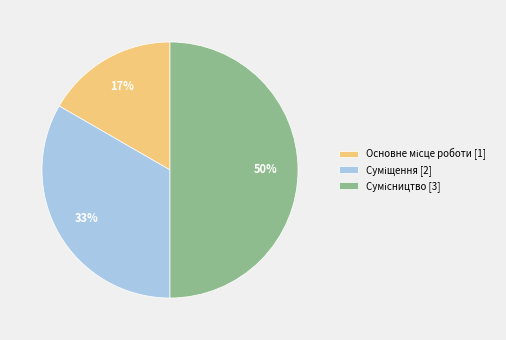

How many segments does this pie chart have?

3